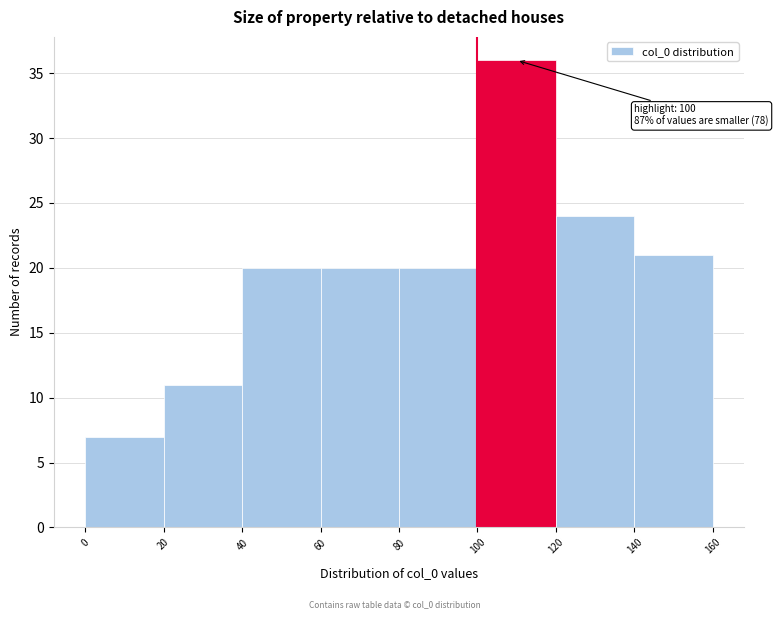

Which range on the x-axis has the tallest bar?

100 to 120